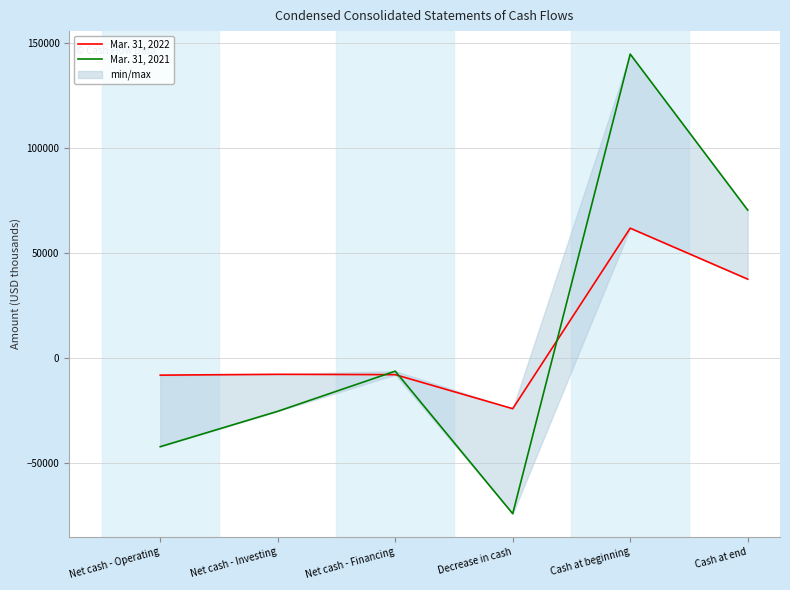

What is the spread (max minus min) of values at Cash at beginning?

82910